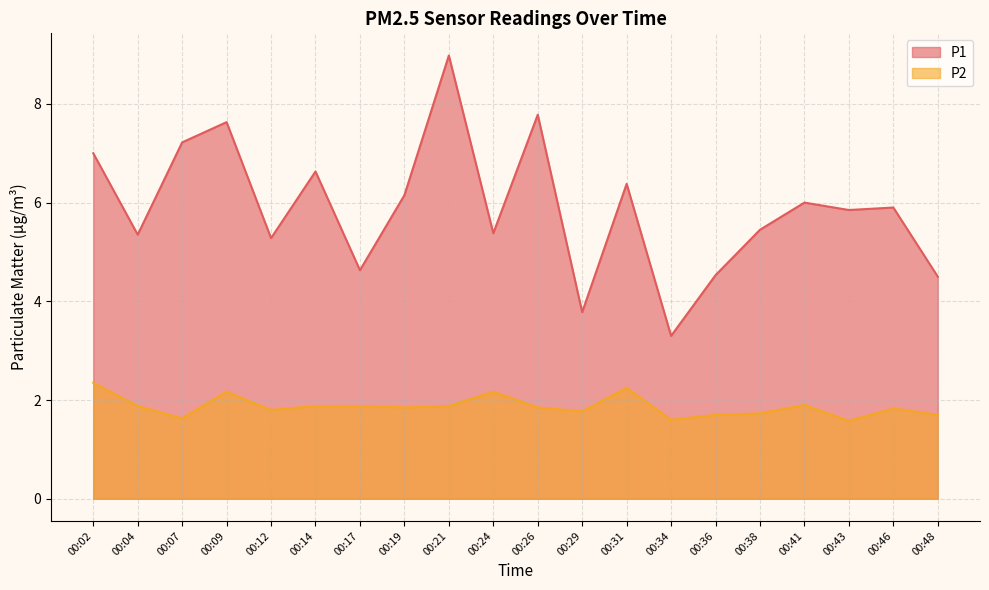

What is the value of the P2 point at the 5th from the left?

1.8